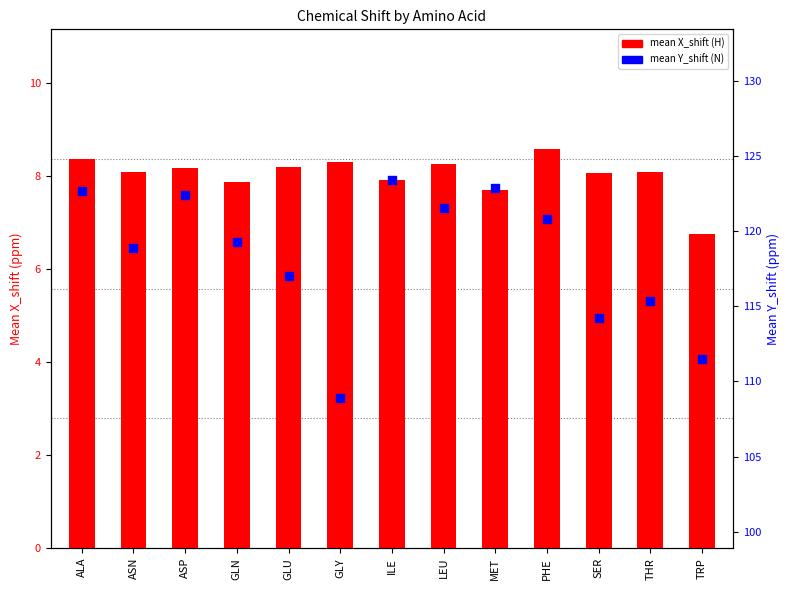

Which series contains the lowest Y value?

mean X_shift